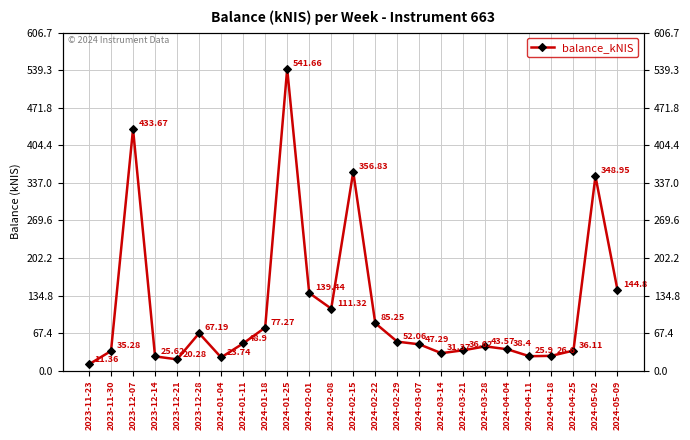

Between 2024-04-25 and 2024-03-28, which is larger?

2024-03-28